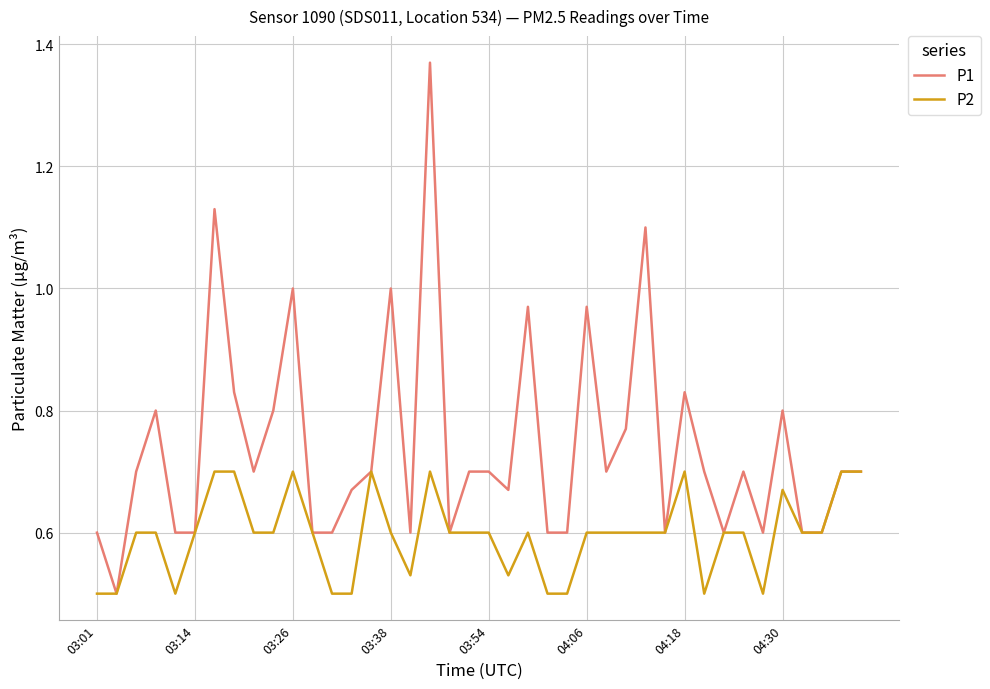

Which series has the largest total across all categories?

P1